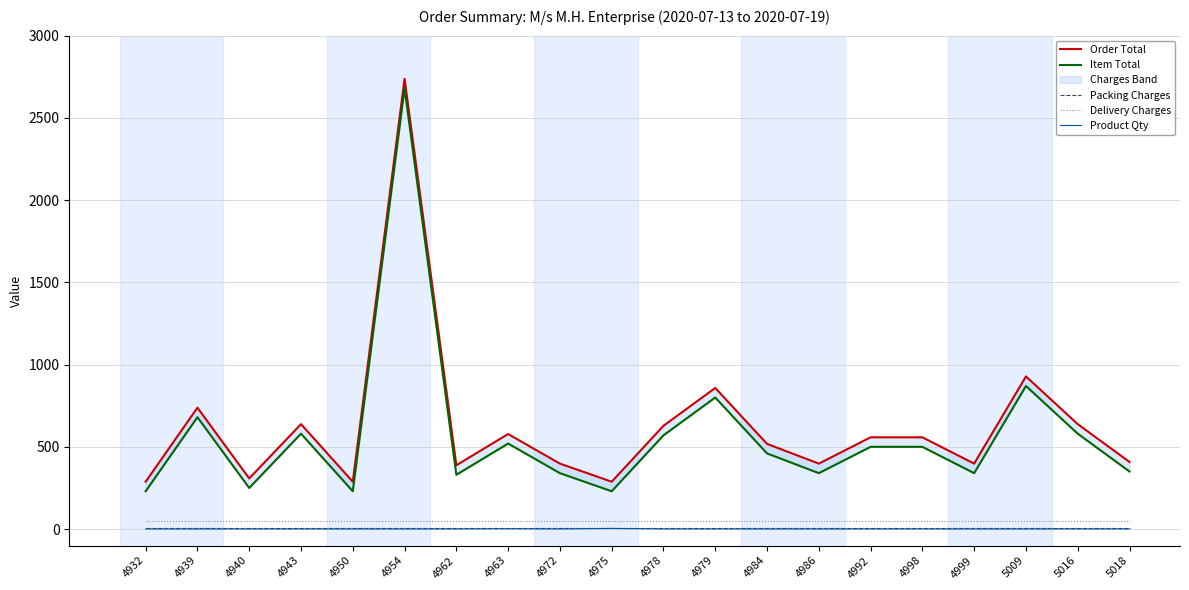

What is the sum of all Order Total values?

12540